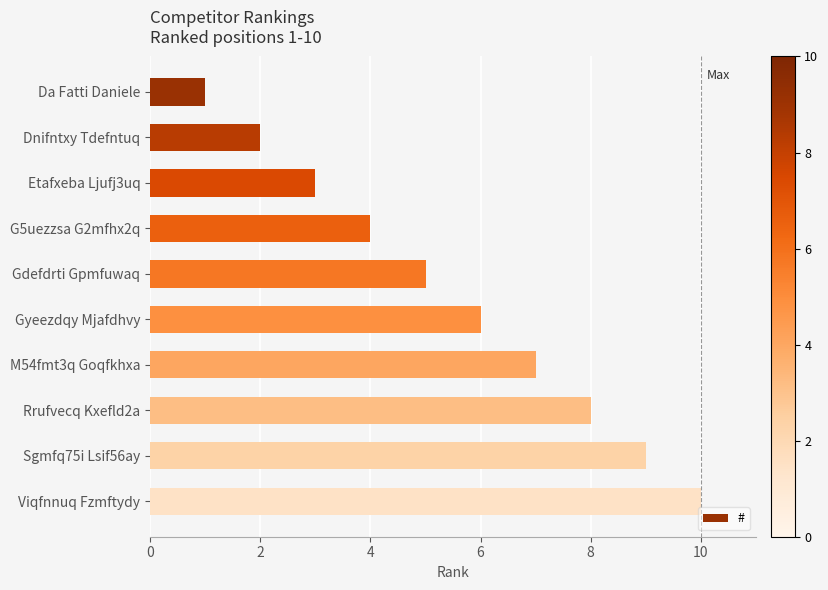

At which category does the chart reach its peak across all series?

Viqfnnuq Fzmftydy